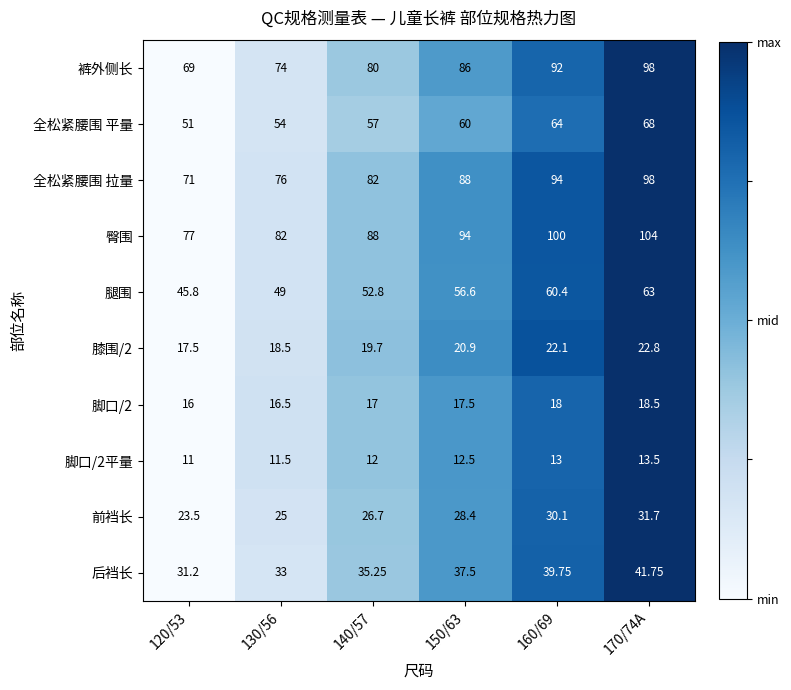

Which series has the widest spread of values?

裤外侧长